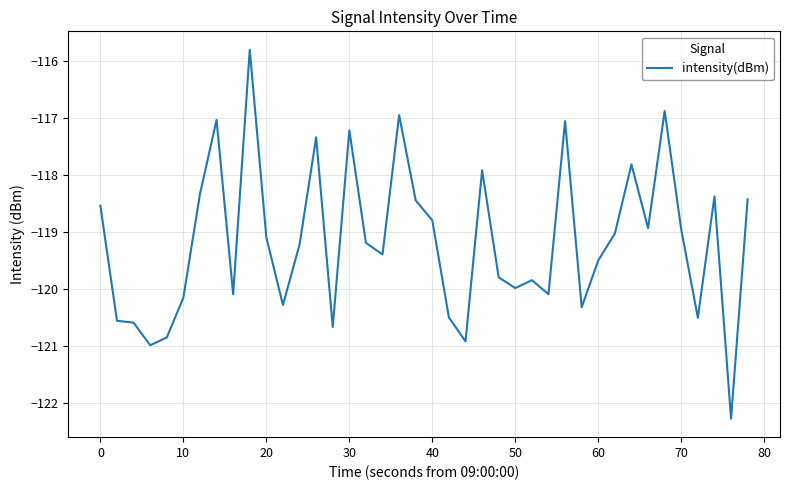

What is the minimum value shown in the chart?

-122.3